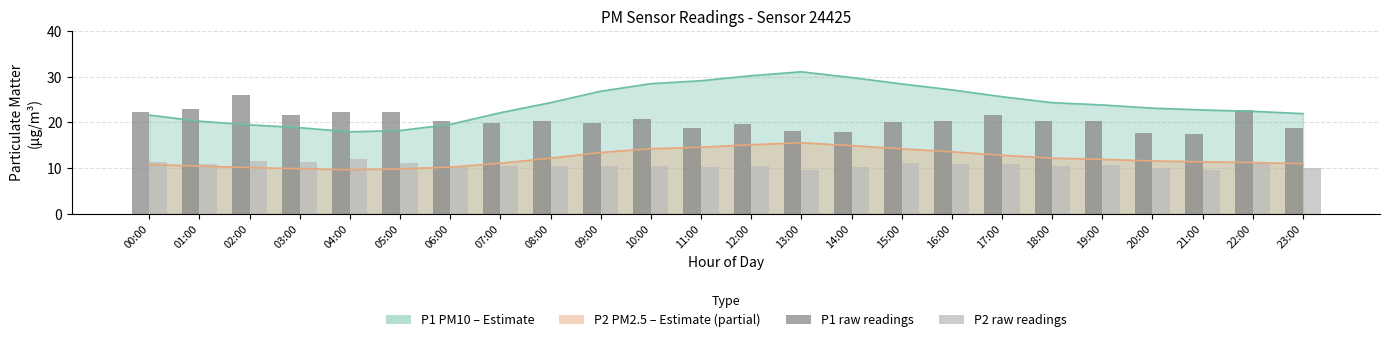

Is it true that P1 raw equals 17.9 at 14:00?

True